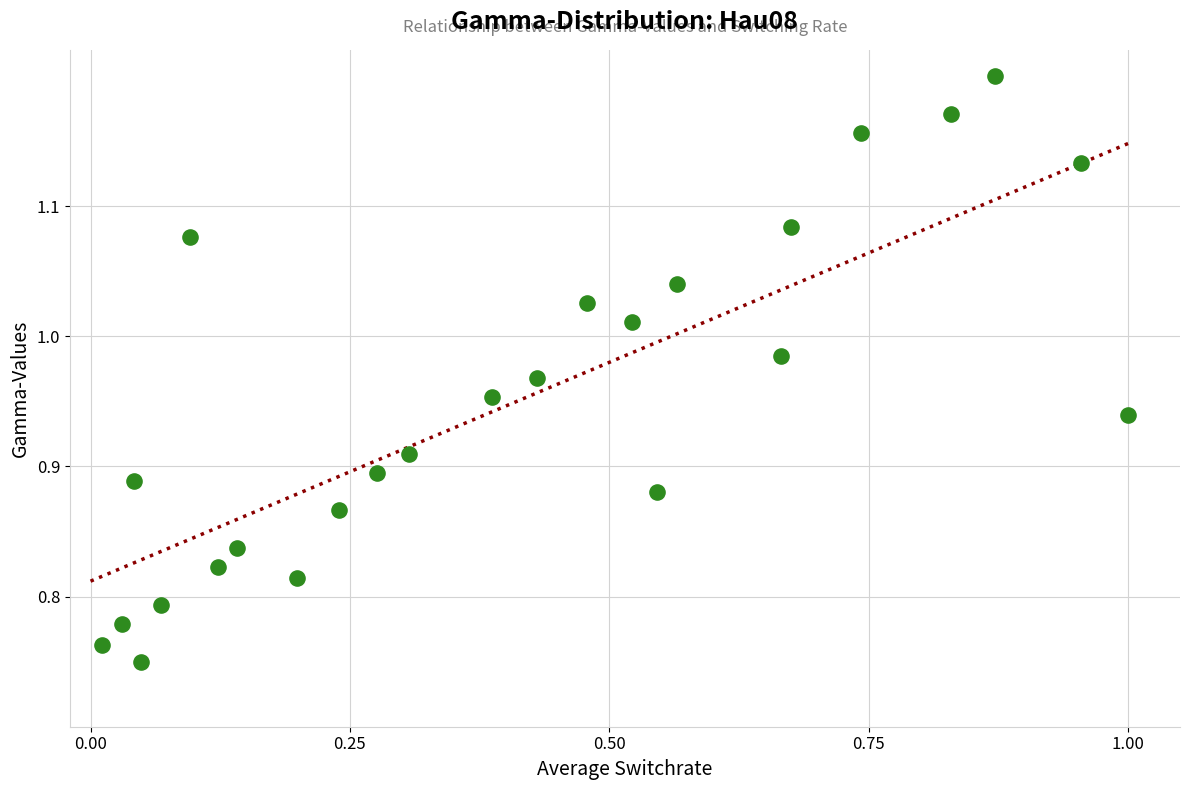

Count the number of points in this scatter plot.

25